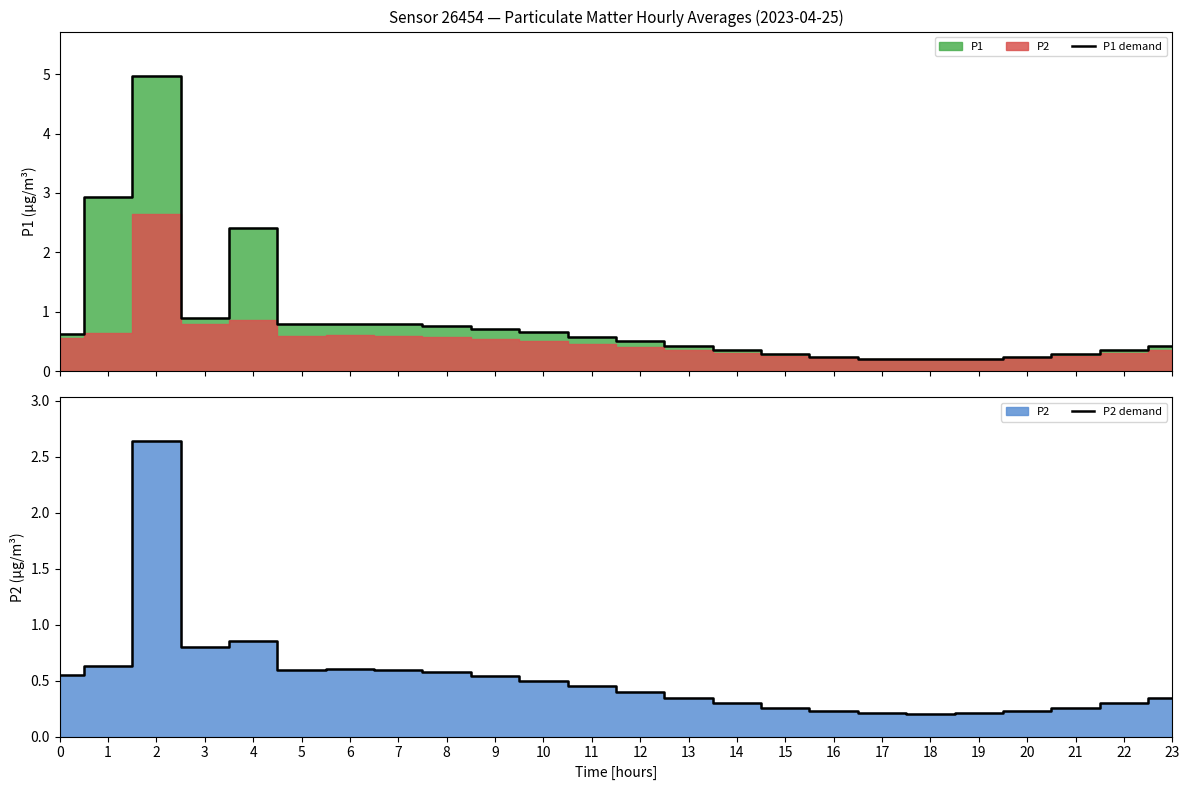

What is the approximate value of P2 demand at 9?

0.5